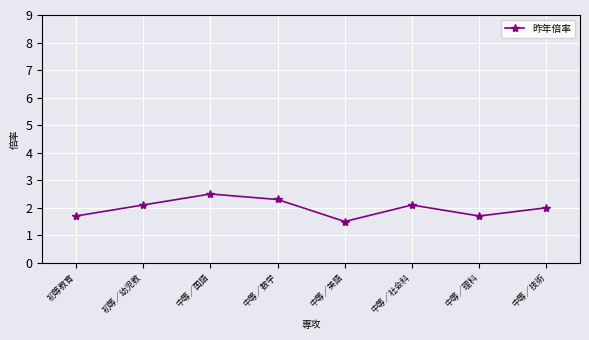

At which category does the chart reach its minimum across all series?

中等／英語